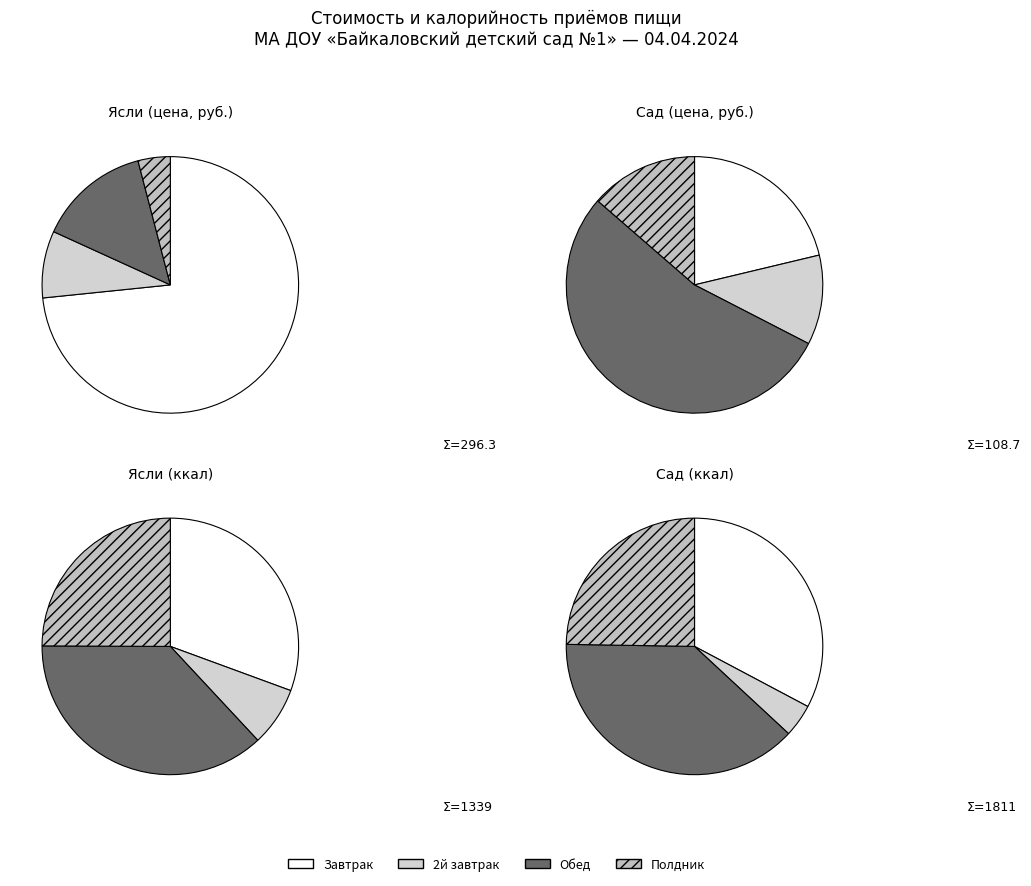

What is the majority slice?

Обед